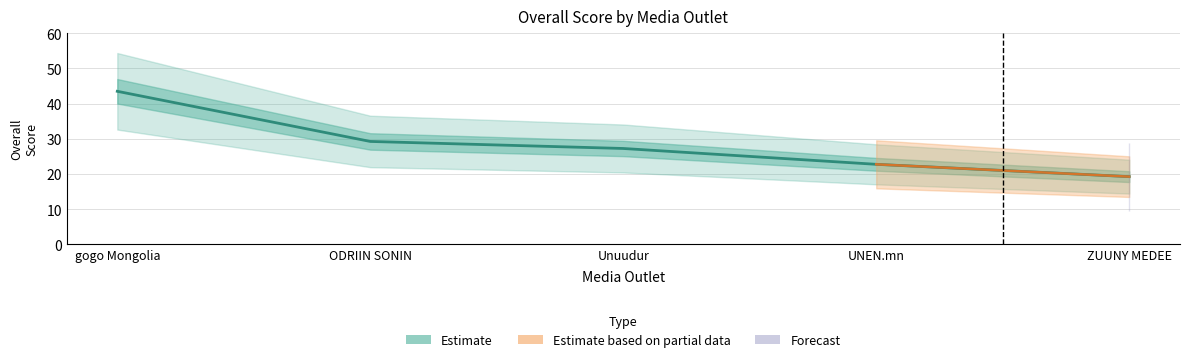

What is the sum of the values at UNEN.mn and ODRIIN SONIN?

52.0